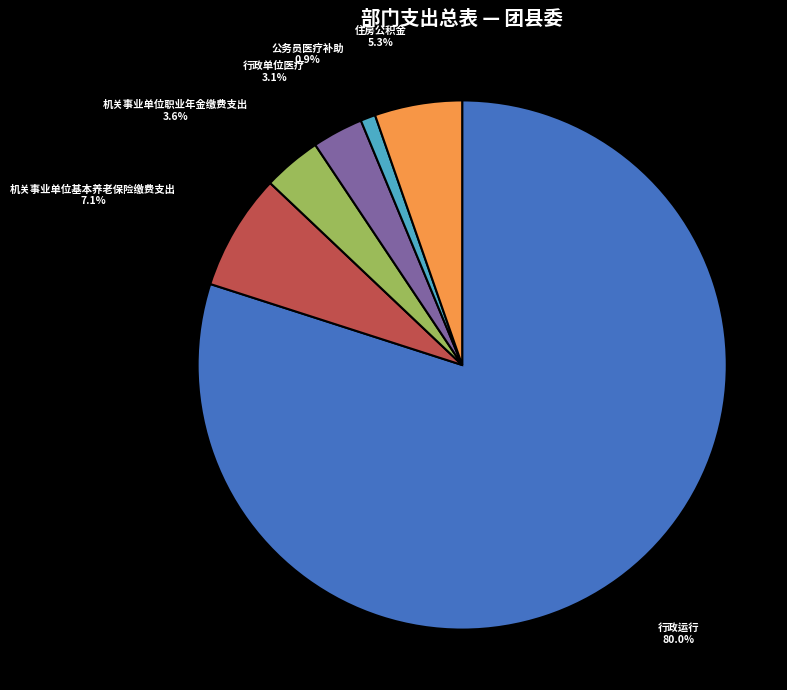

Which has a higher value, 住房公积金 or 机关事业单位基本养老保险缴费支出?

机关事业单位基本养老保险缴费支出